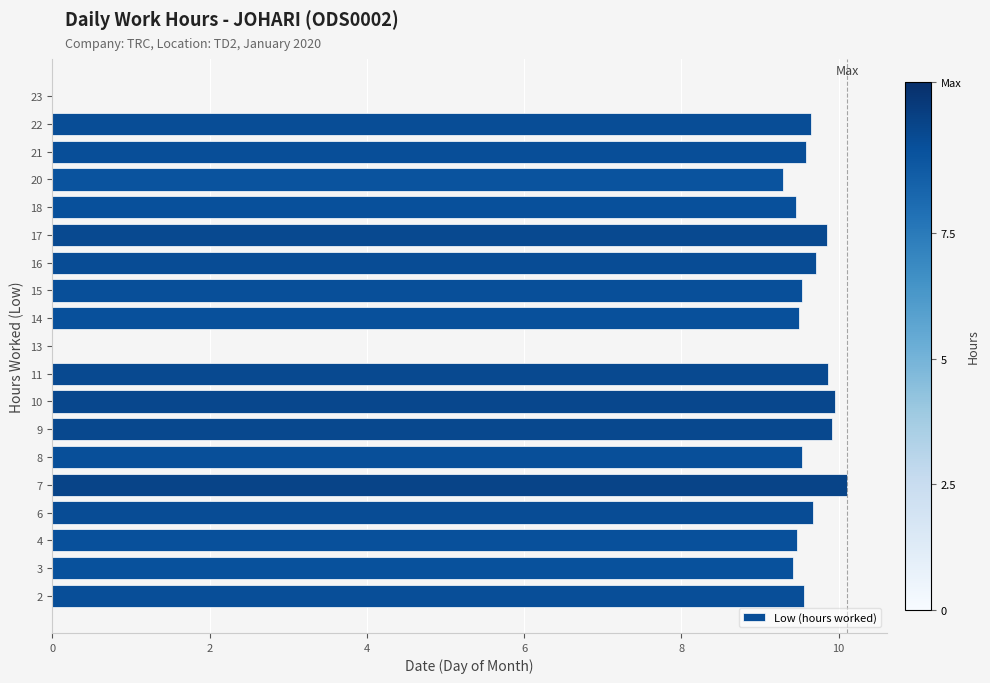

True or false: the data shows 10.0 at 10.

True